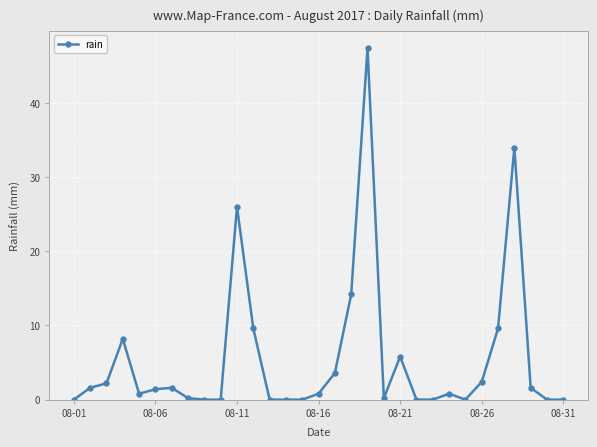

What is the value of the 27th point from the left?

9.6